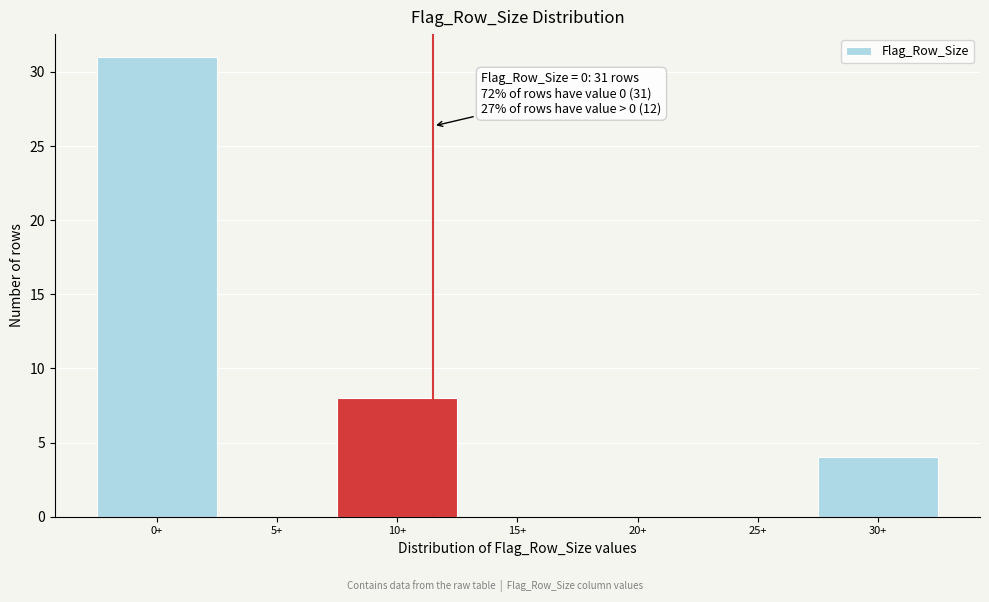

Reading left to right, transcribe all the data shown in this chart.

0+=31	5+=0	10+=8	15+=0	20+=0	25+=0	30+=4